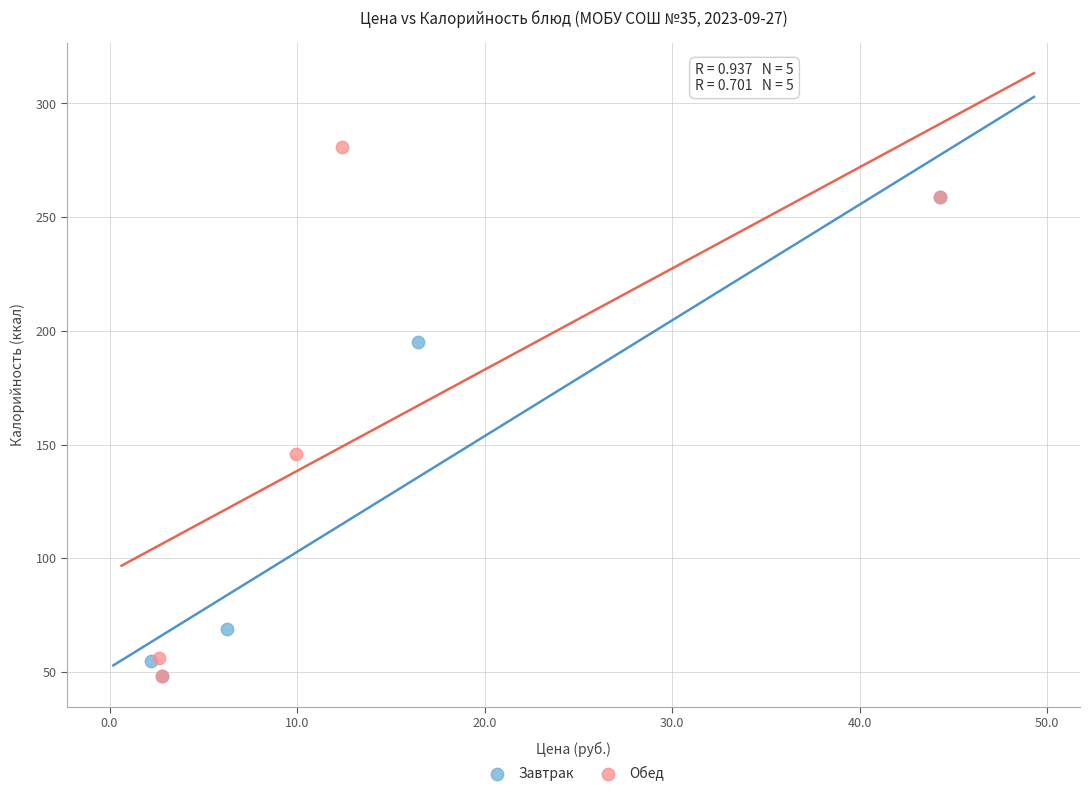

What are all the series names shown in the legend?

Завтрак, Обед